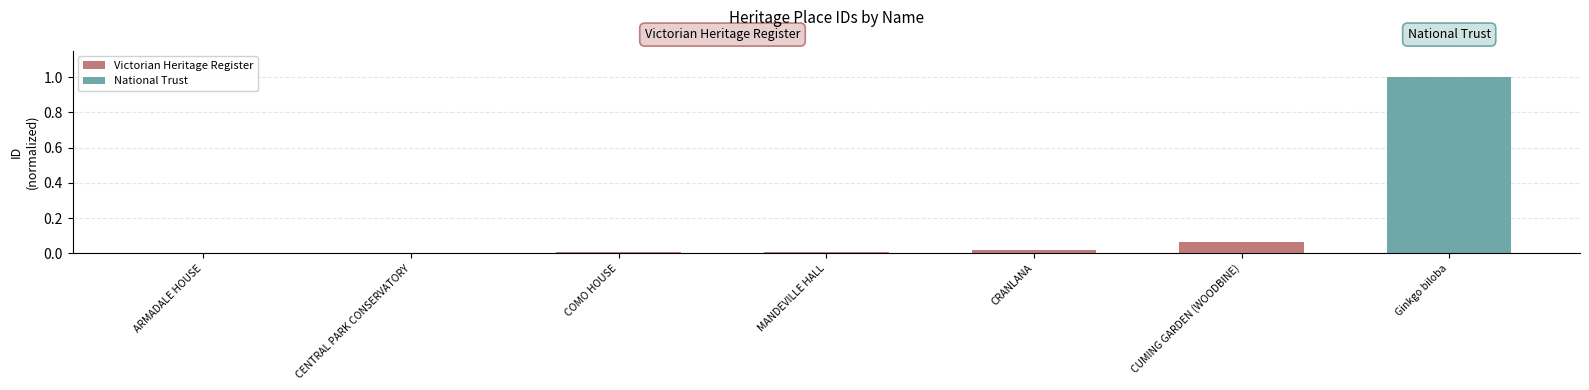

What is the greatest value displayed?

1.0